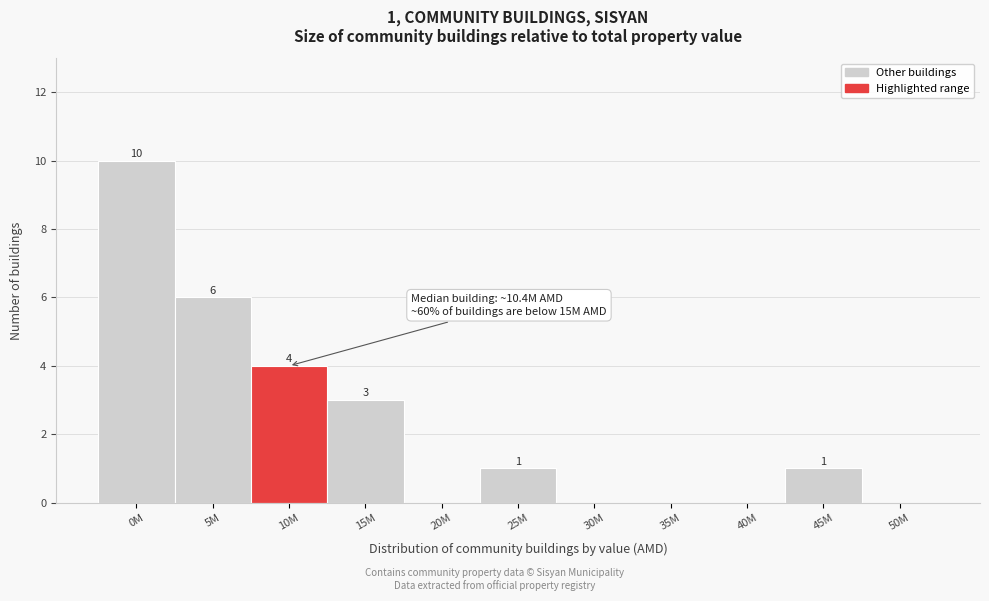

Reading right to left, list all the values displayed in this chart.

50M=0	45M=1	40M=0	35M=0	30M=0	25M=1	20M=0	15M=3	10M=4	5M=6	0M=10